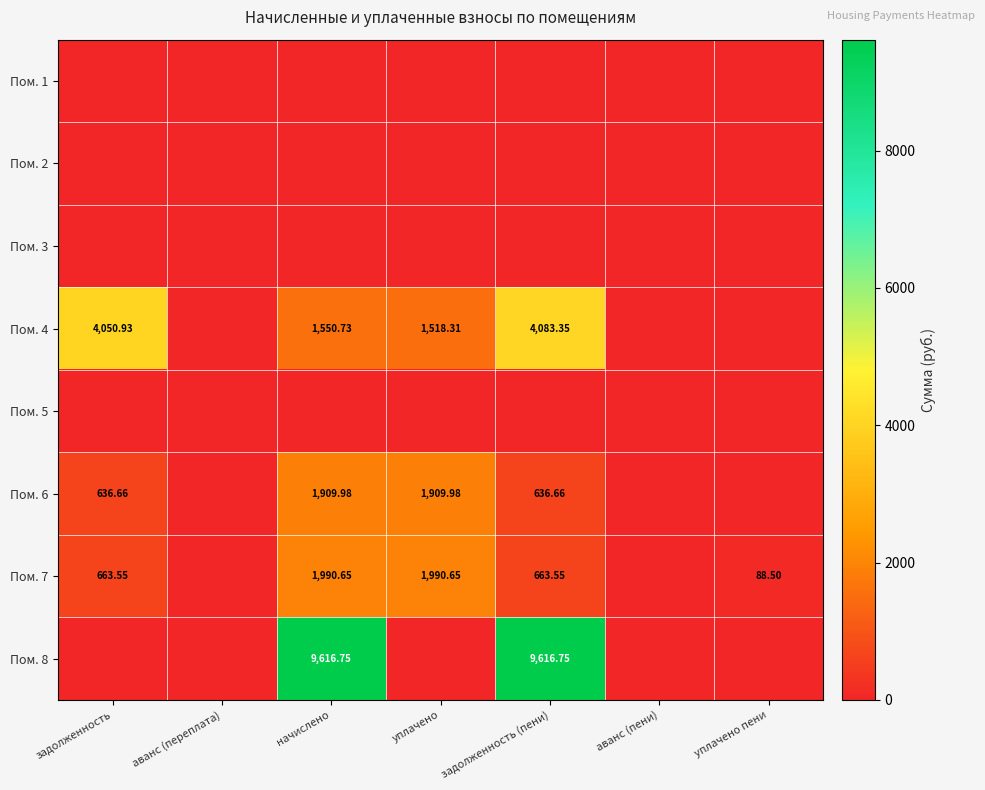

What is the approximate value of Пом. 7 at задолженность?

663.5